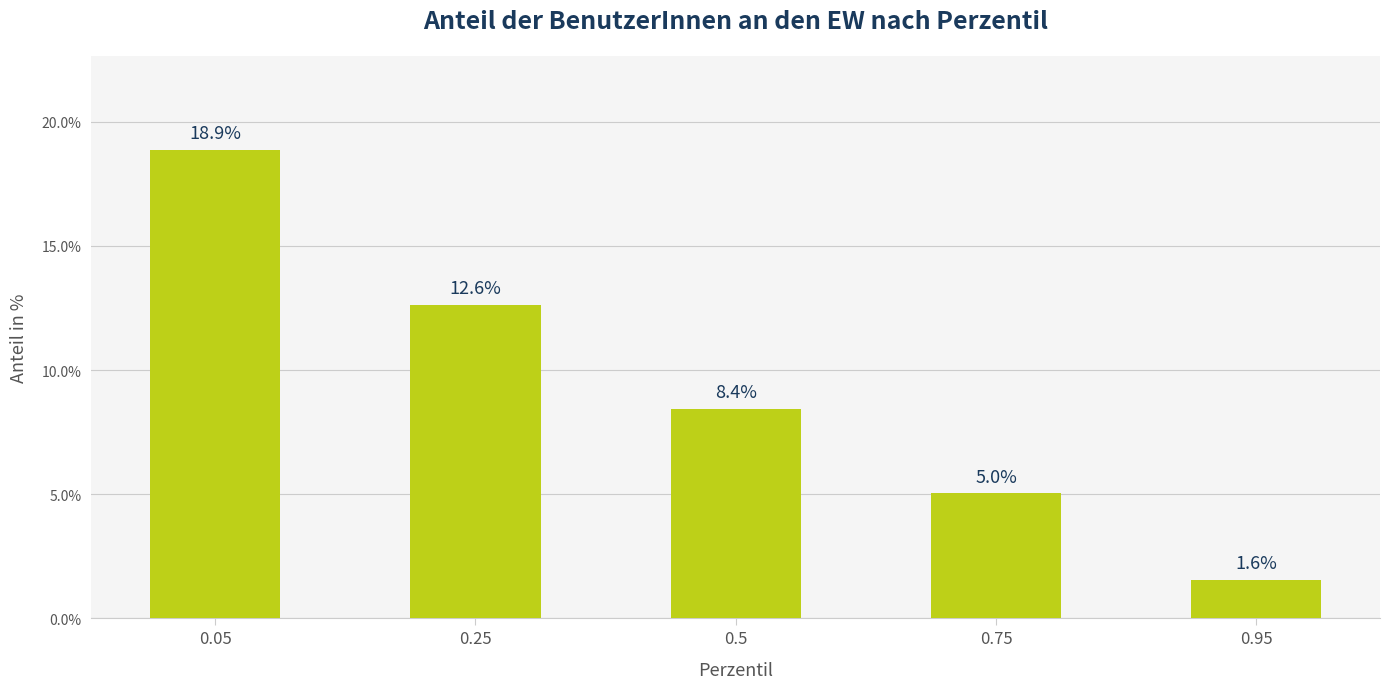

What is the minimum value shown in the chart?

1.6